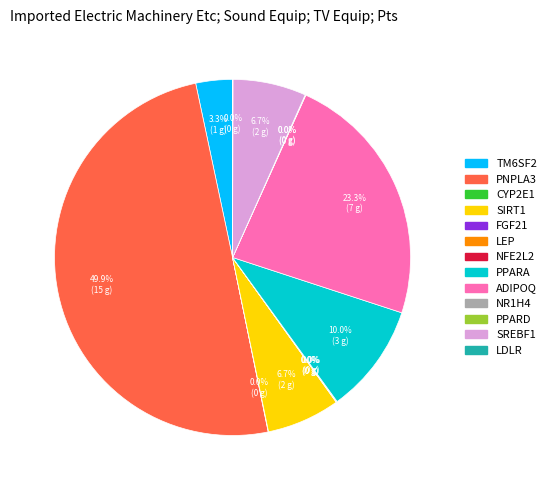

What percentage is NOT represented by ADIPOQ?

76.7%